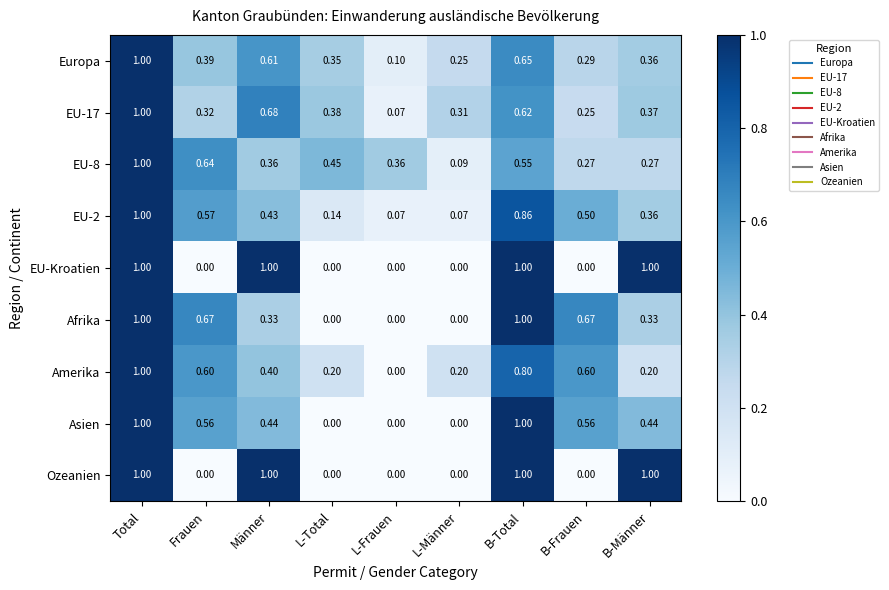

At which category is the sum across all series the highest?

Total